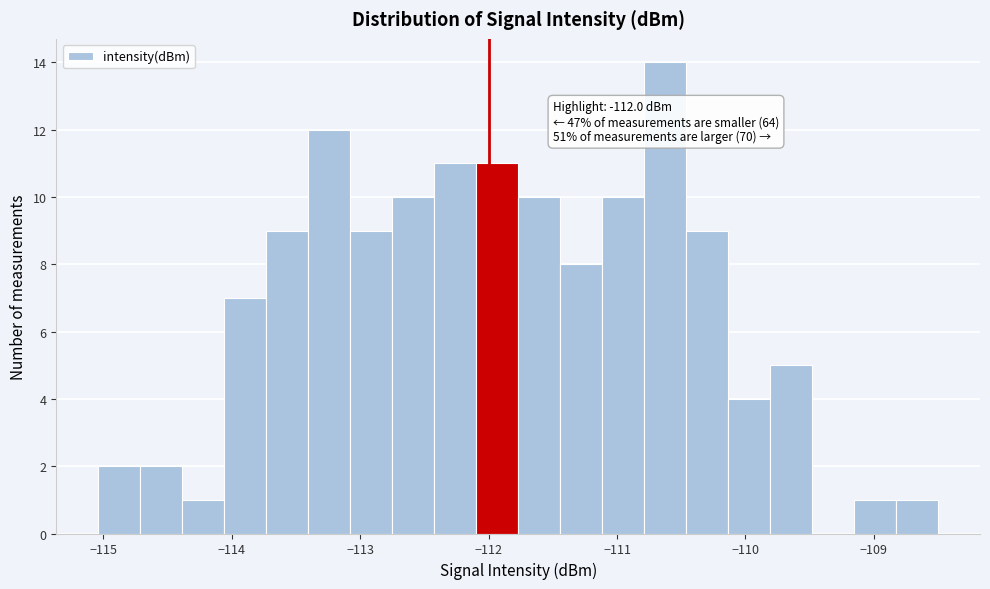

Read against the x-axis, roughly where is the centre of the tallest bar?

-110.6